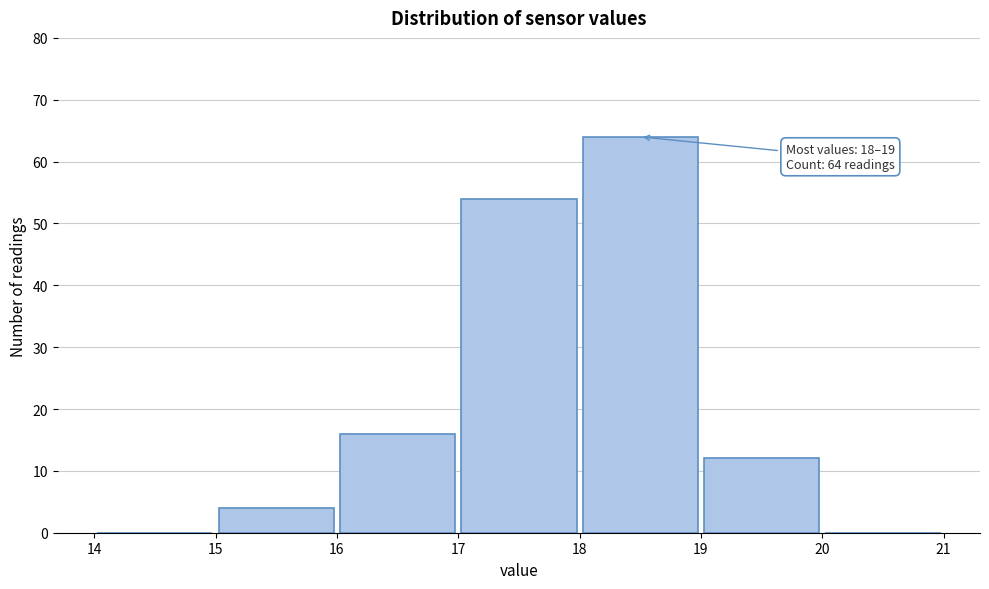

Which range on the x-axis has the tallest bar?

18 to 19